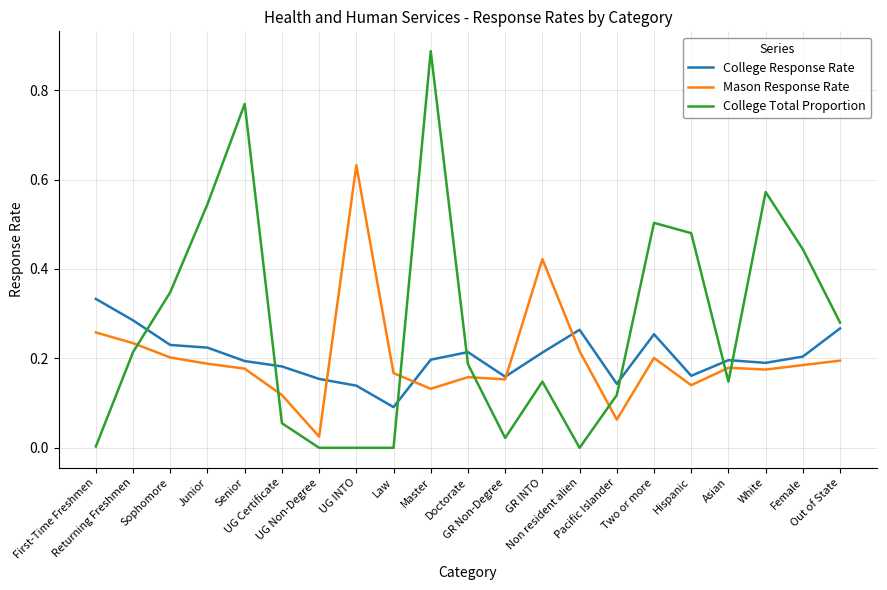

True or false: College Total Proportion and Mason Response Rate cross at least once.

True